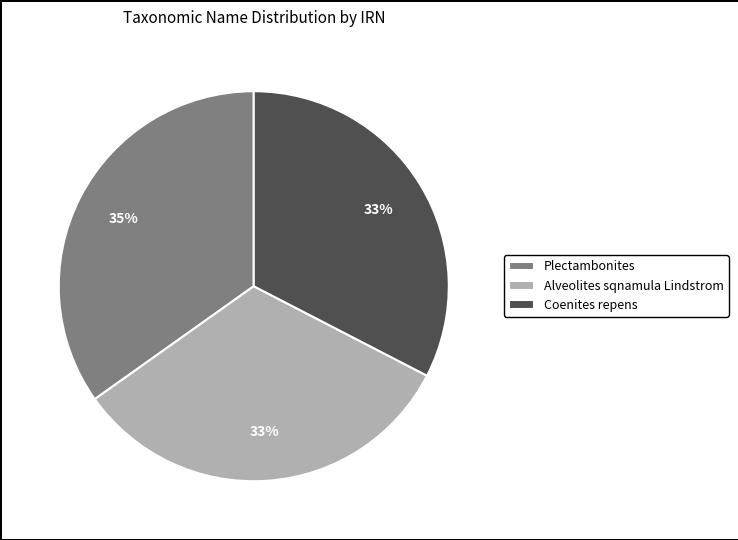

Is there a majority slice in this chart?

No